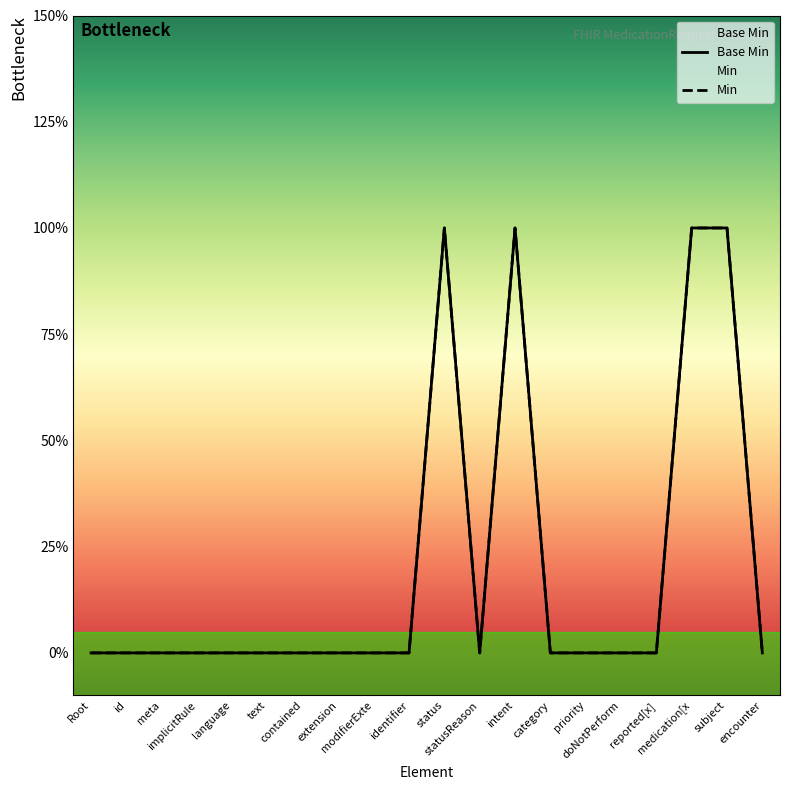

In Base Min, how many points are lower than both neighbors (excluding endpoints)?

1